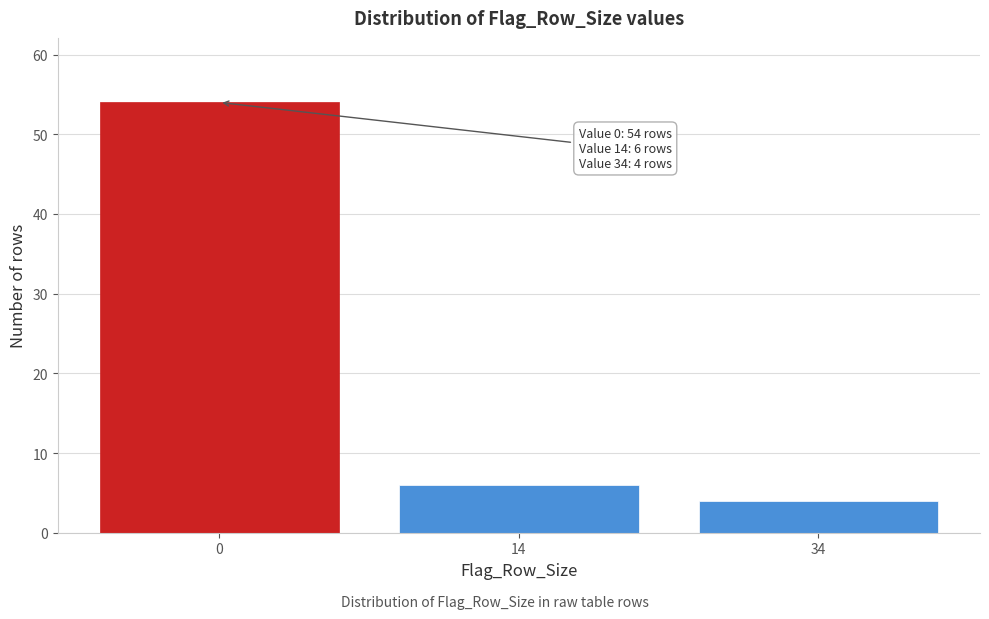

Reading left to right, what are all the values shown in this chart?

54	6	4